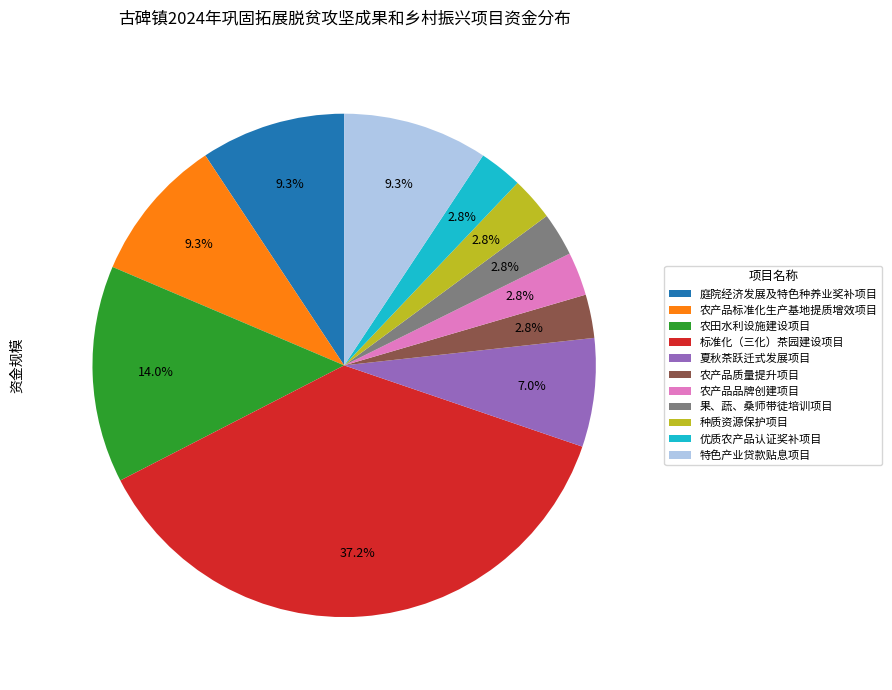

Is there any slice that represents more than half of the pie?

No